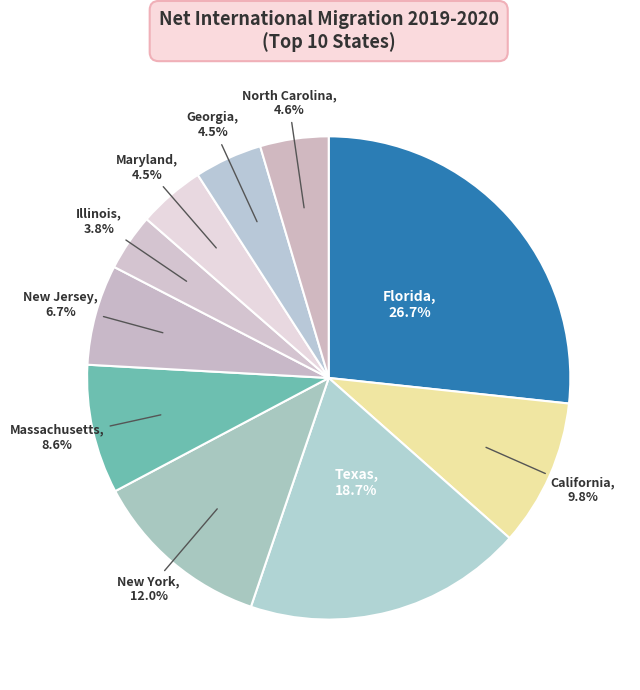

Between Maryland and Florida, which is larger?

Florida